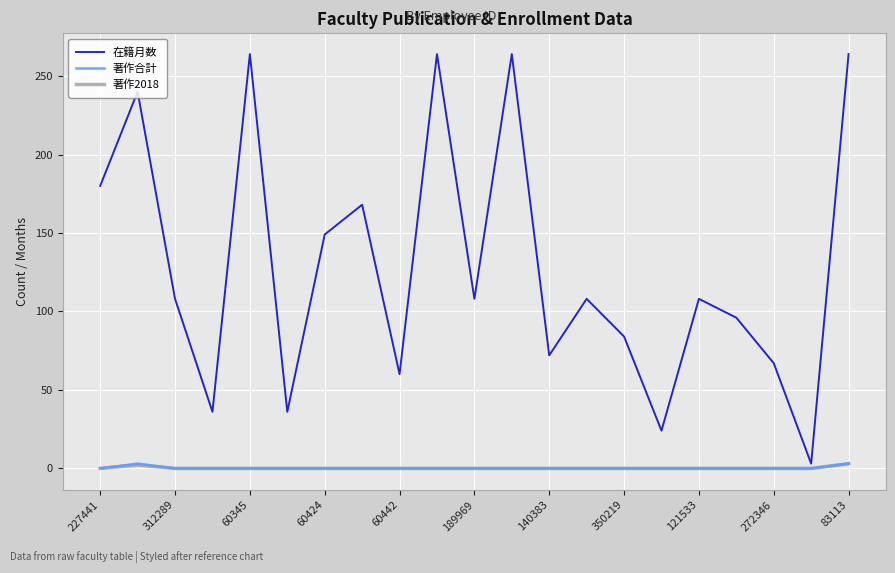

Reading left to right, transcribe all the data shown in this chart.

在籍月数: 180	240	108	36	264	36	149	168	60	264	108	264	72	108	84	24	108	96	67	3	264
著作合計: 0	3	0	0	0	0	0	0	0	0	0	0	0	0	0	0	0	0	0	0	3
著作2018: 0	2	0	0	0	0	0	0	0	0	0	0	0	0	0	0	0	0	0	0	3